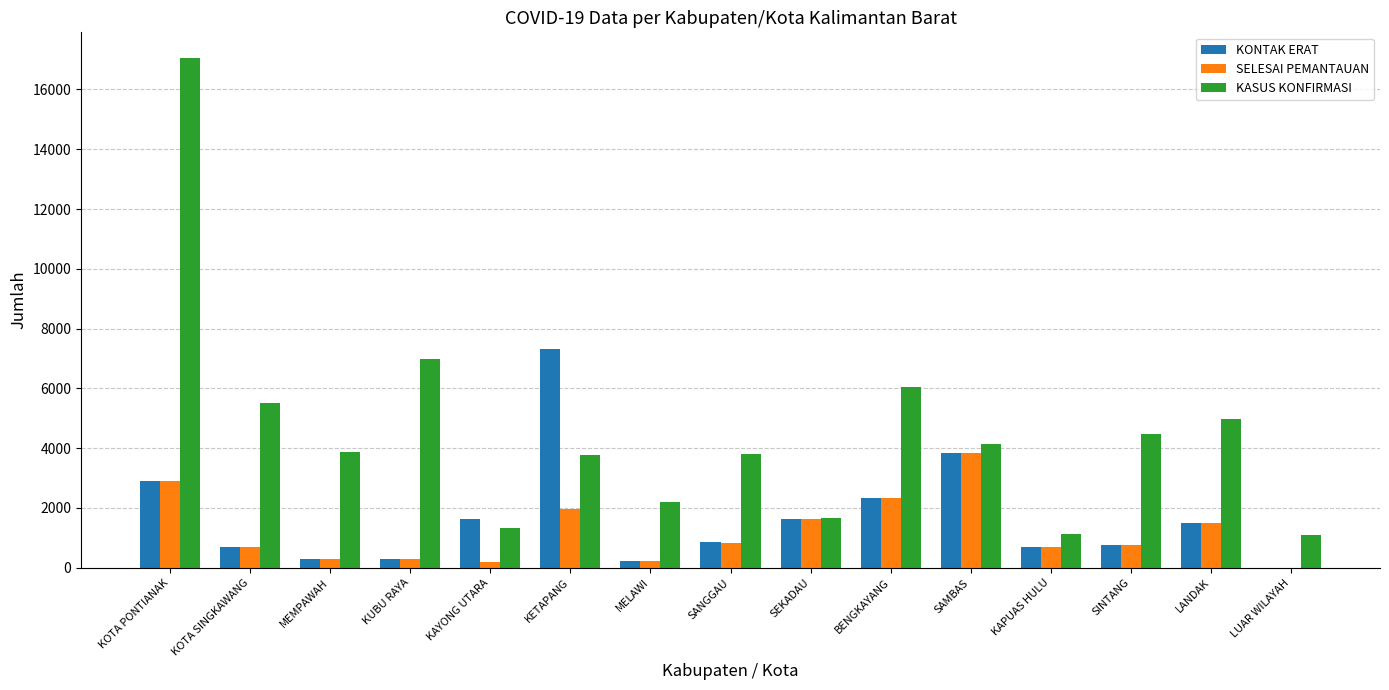

At which label is KASUS KONFIRMASI closest to 9075?

KUBU RAYA